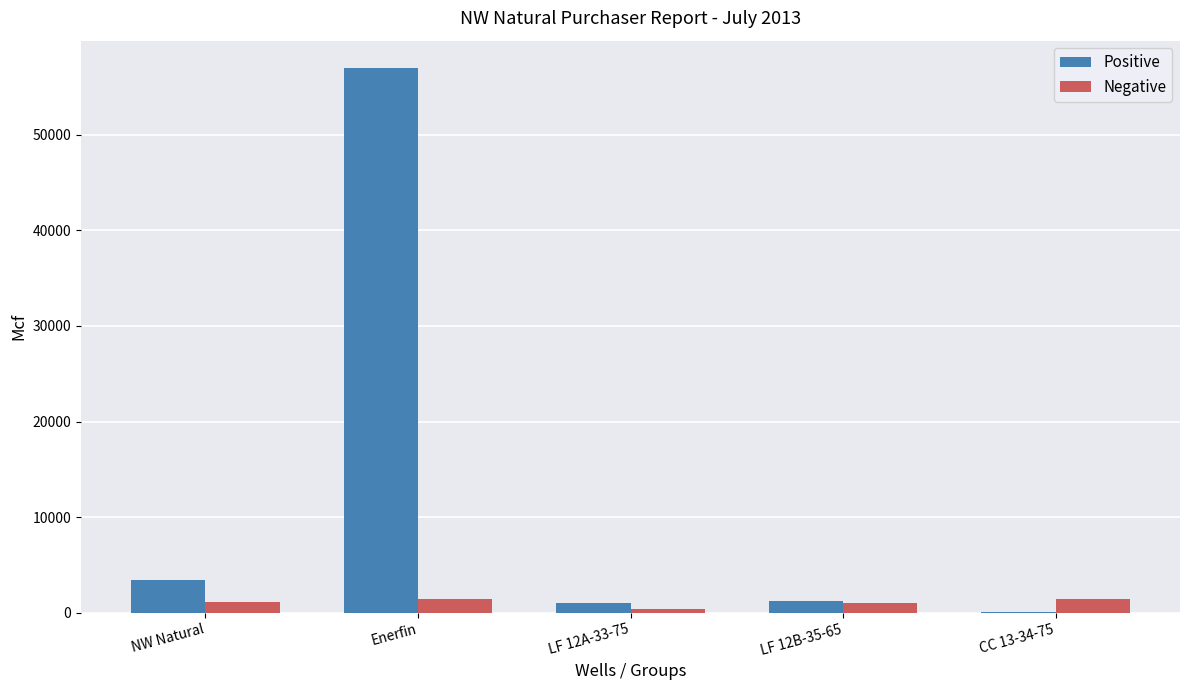

Which series has the largest total across all categories?

Positive